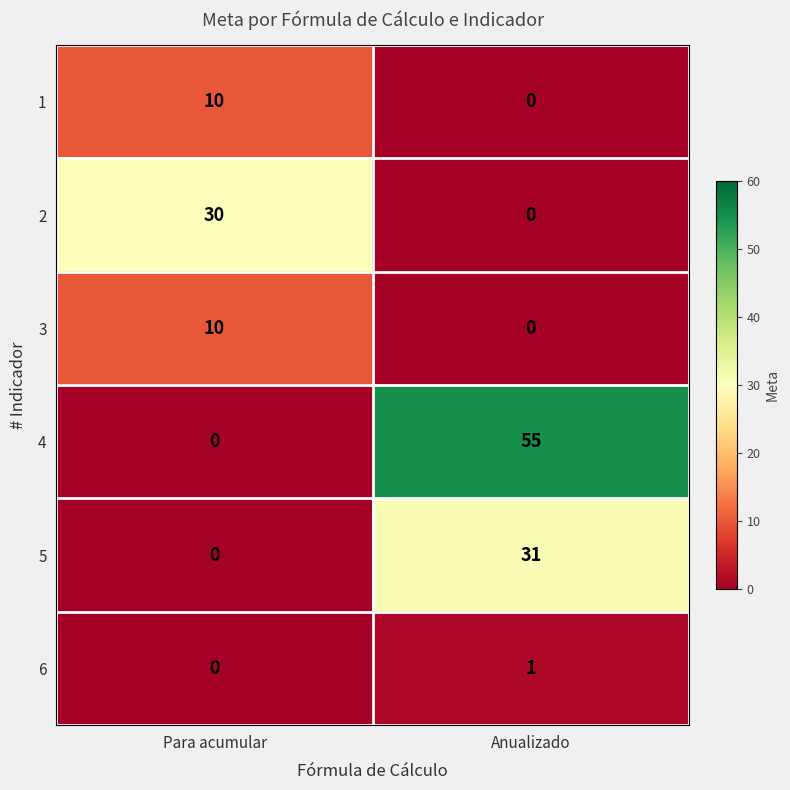

List the labels in order of 4 value, largest first.

Anualizado, Para acumular